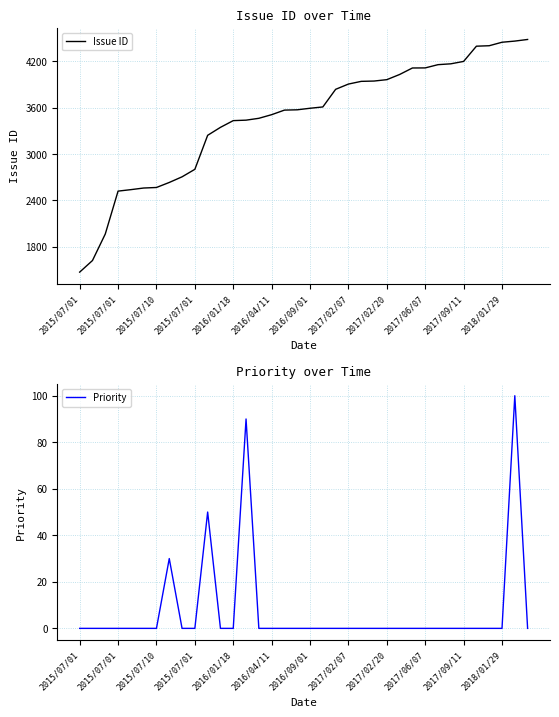

At how many categories does at least one series exceed 2439?

33